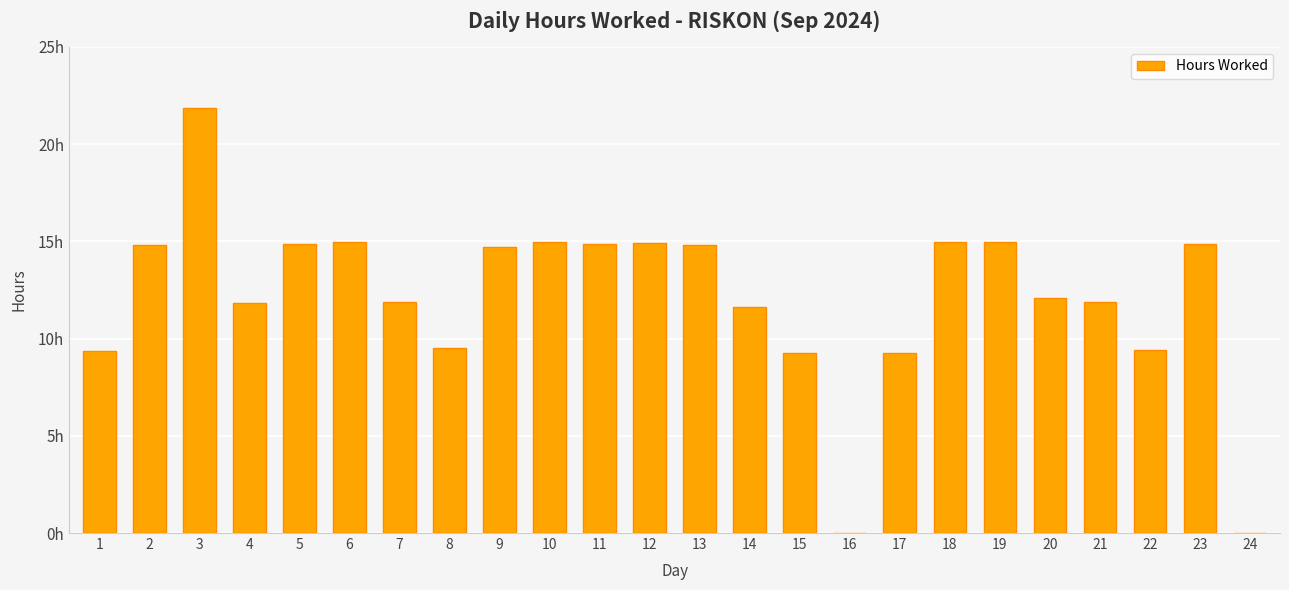

Are the bars horizontal?

No